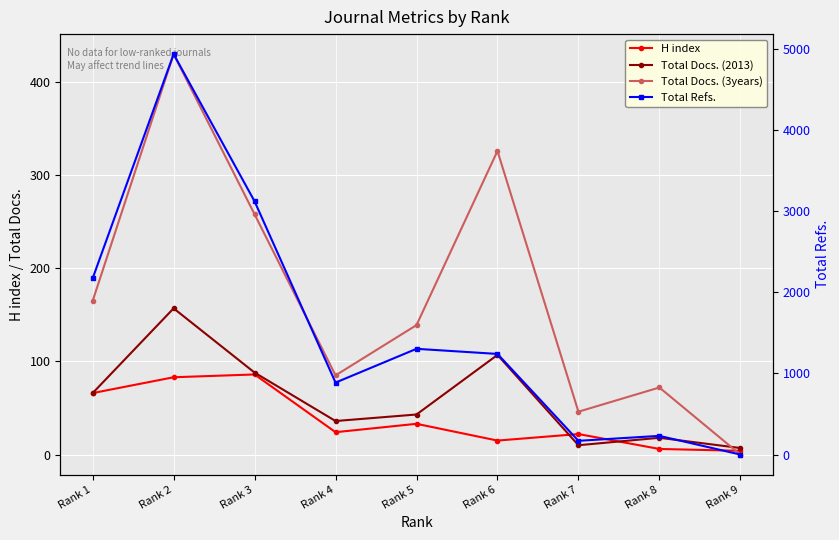

Read the Total Docs. (3years) value at Rank 7, to the nearest 50.

50